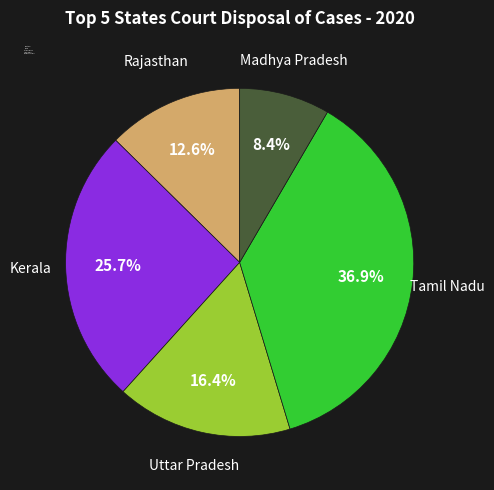

Does Rajasthan account for over 50% of the chart?

No